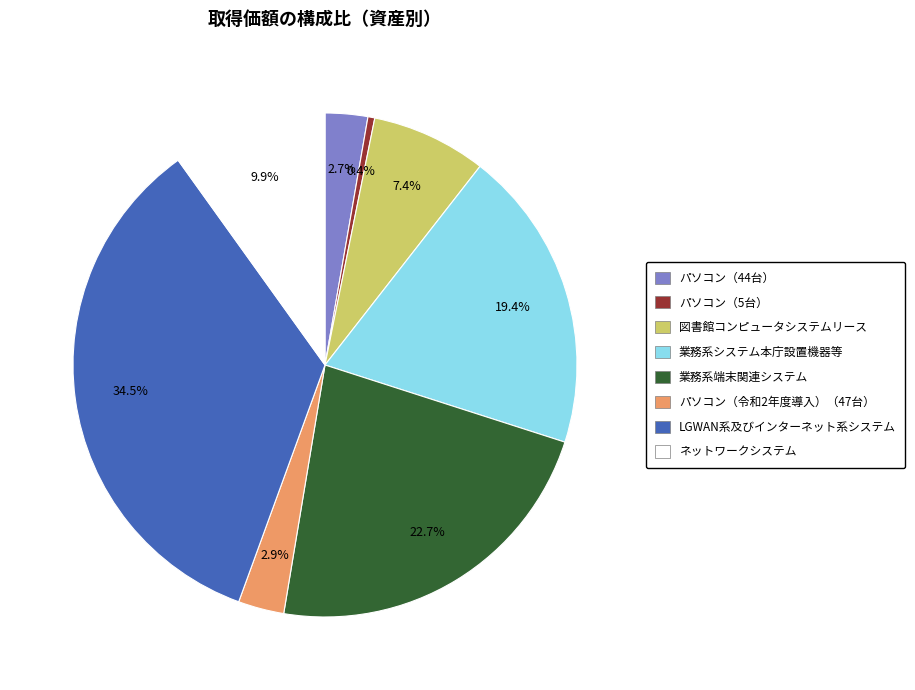

Is 業務系端末関連システム the majority of the pie?

No